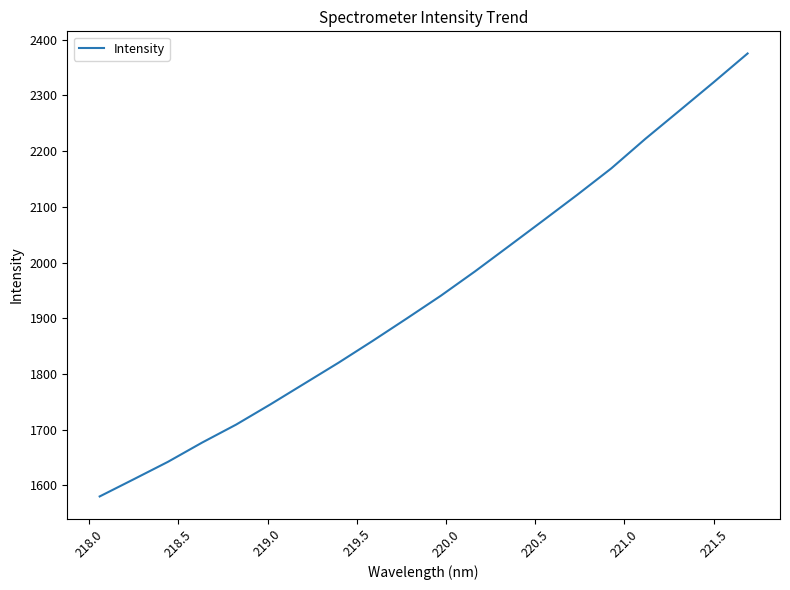

What is the greatest value displayed?

2375.2